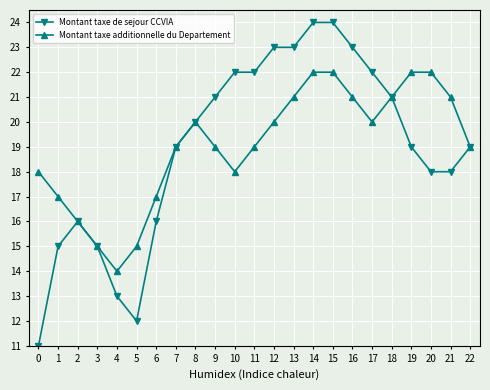

Is the value of Montant taxe de sejour CCVIA at 1 greater than the value of Montant taxe additionnelle du Departement at 18?

No